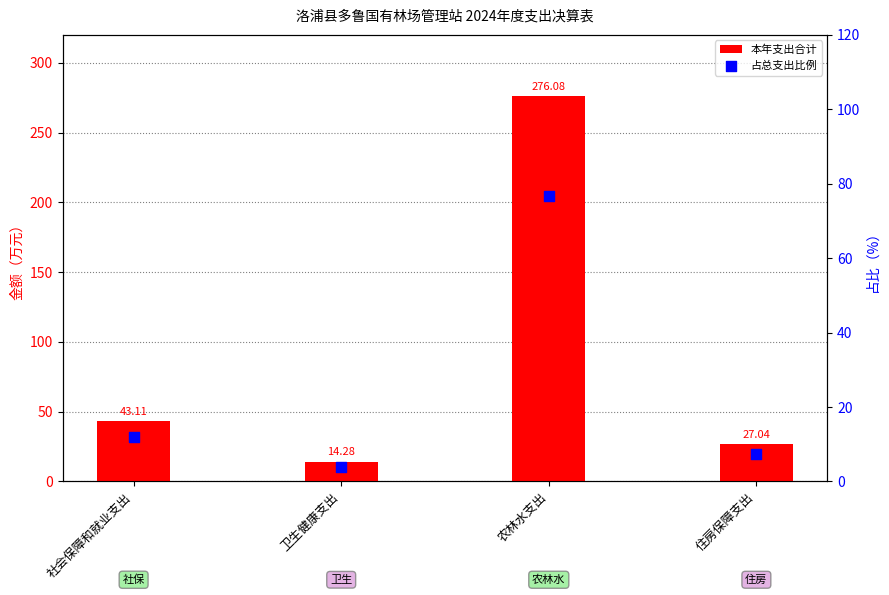

Is the value of 本年支出合计 at 住房保障支出 greater than the value of 占总支出比例 at 社会保障和就业支出?

Yes